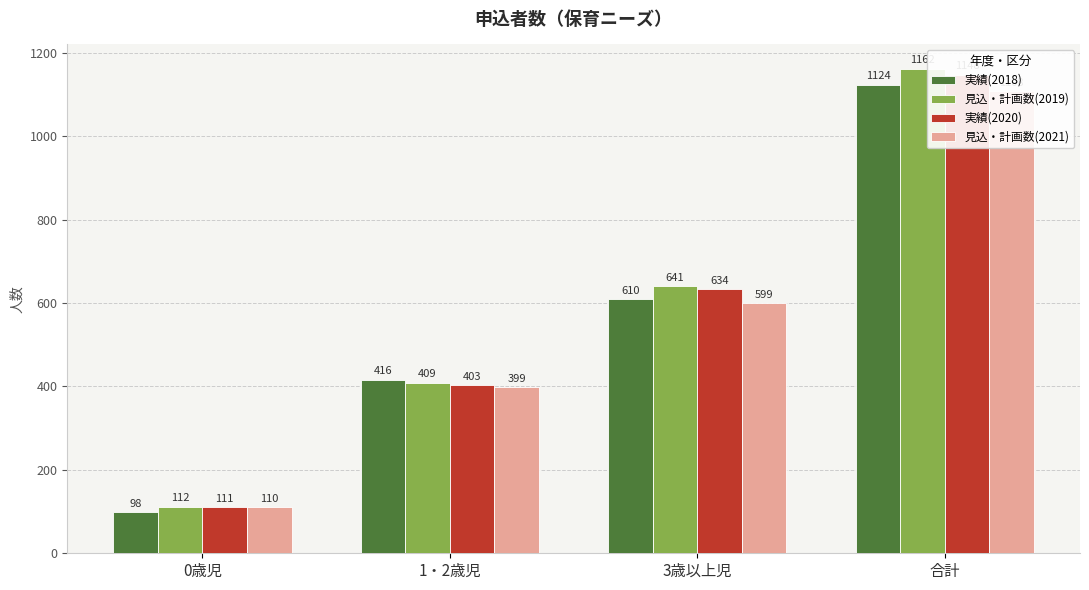

Between 0歳児 and 1・2歳児, which series saw the biggest shift?

実績(2018)